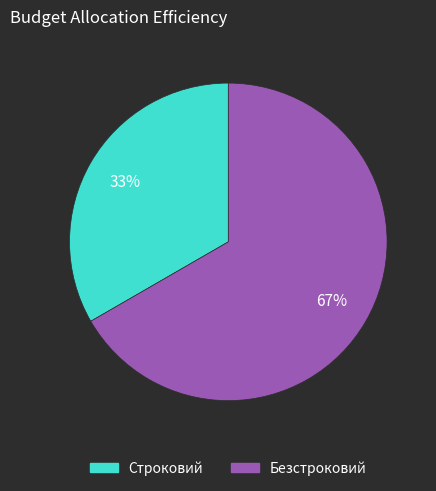

To the nearest percent, what is the combined percentage of Строковий and Безстроковий?

100%